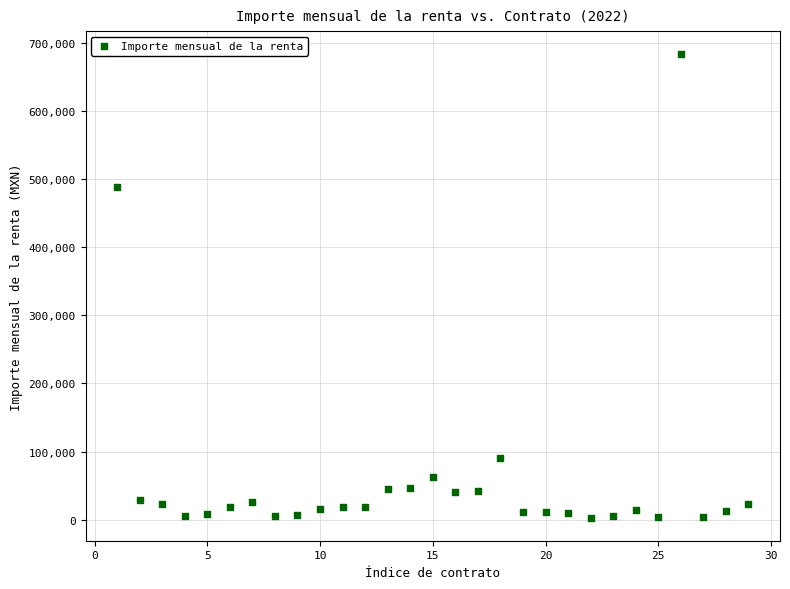

What is the range of X values (max minus min)?

28.0